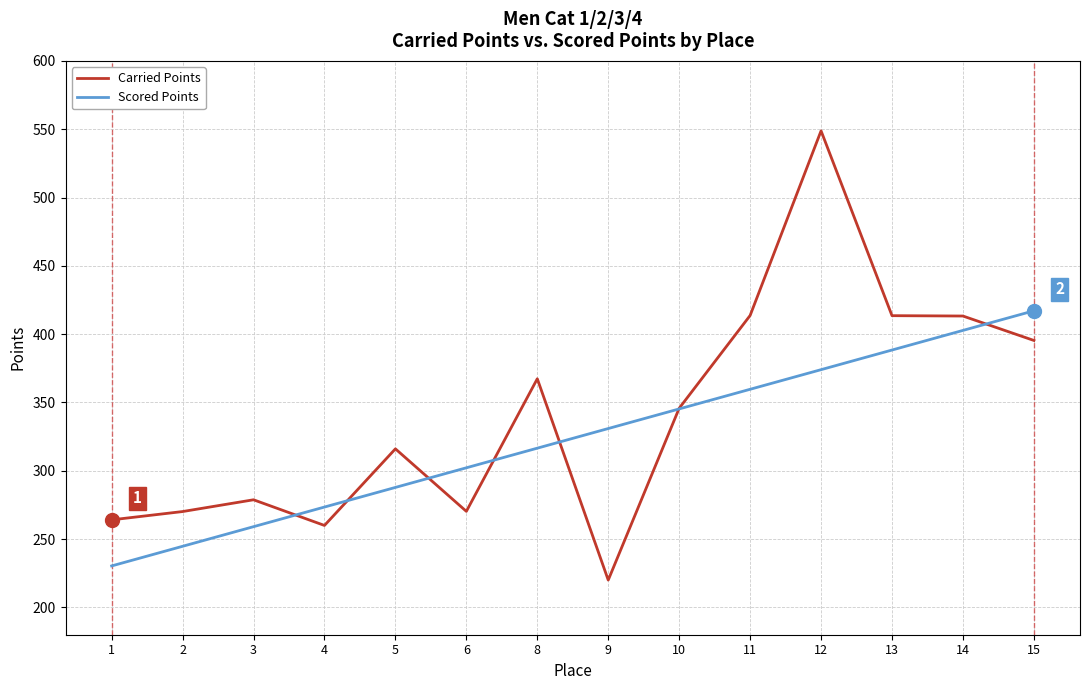

List the series in order of their overall mean, lowest first.

Scored Points, Carried Points